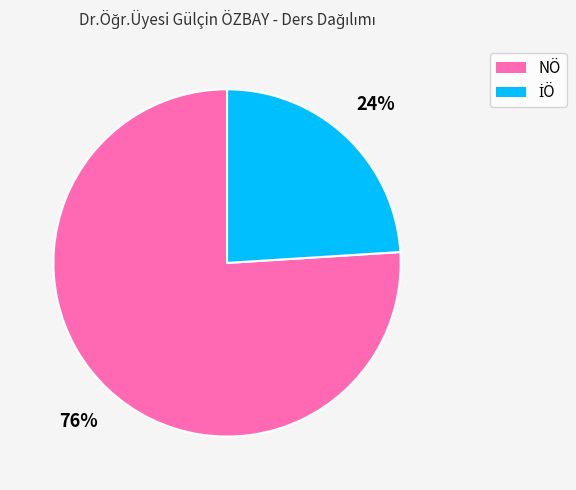

Is there a majority slice in this chart?

Yes